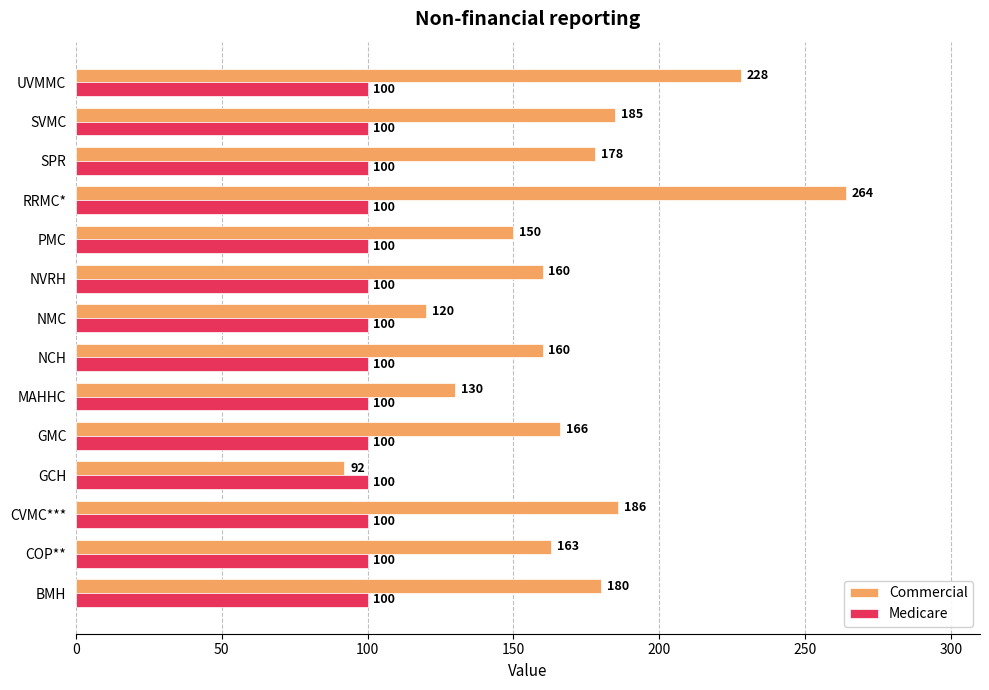

Is the value of Medicare at NCH greater than the value of Commercial at PMC?

No